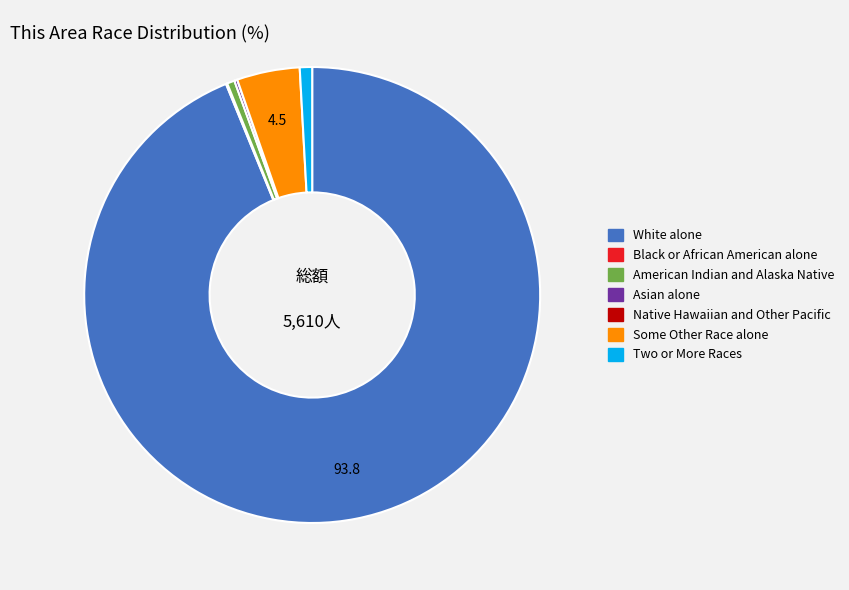

Is there any slice that represents more than half of the pie?

Yes